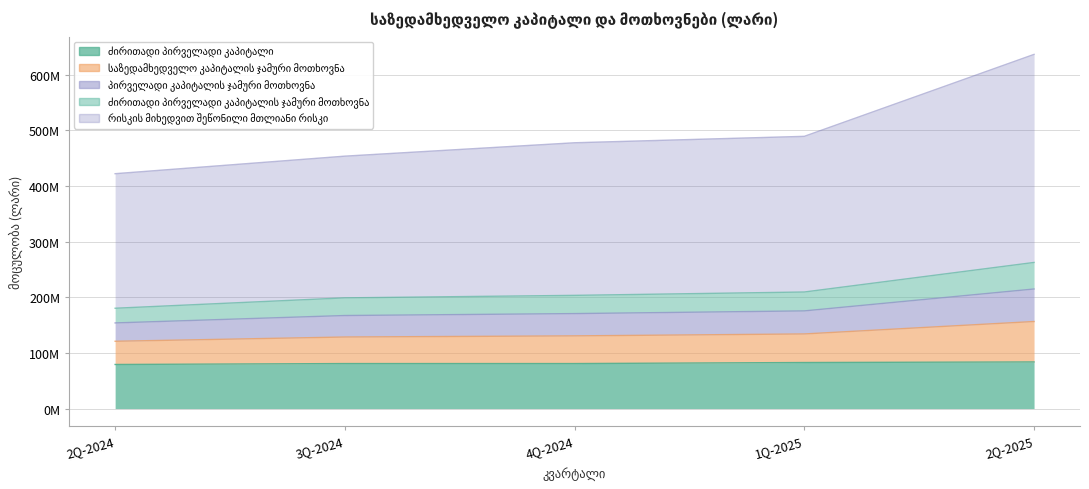

True or false: რისკის მიხედვით შეწონილი მთლიანი რისკი and საზედამხედველო კაპიტალის ჯამური მოთხოვნა cross at least once.

False